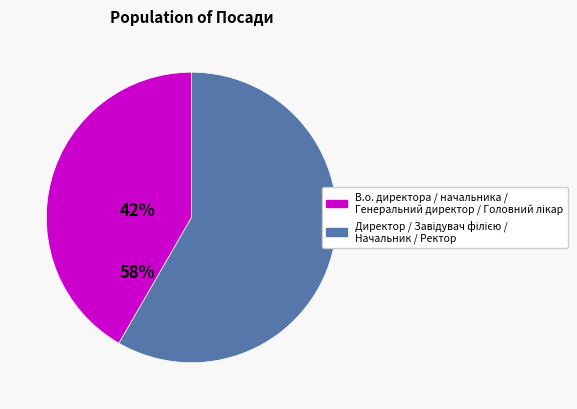

Does any single category account for the majority?

Yes